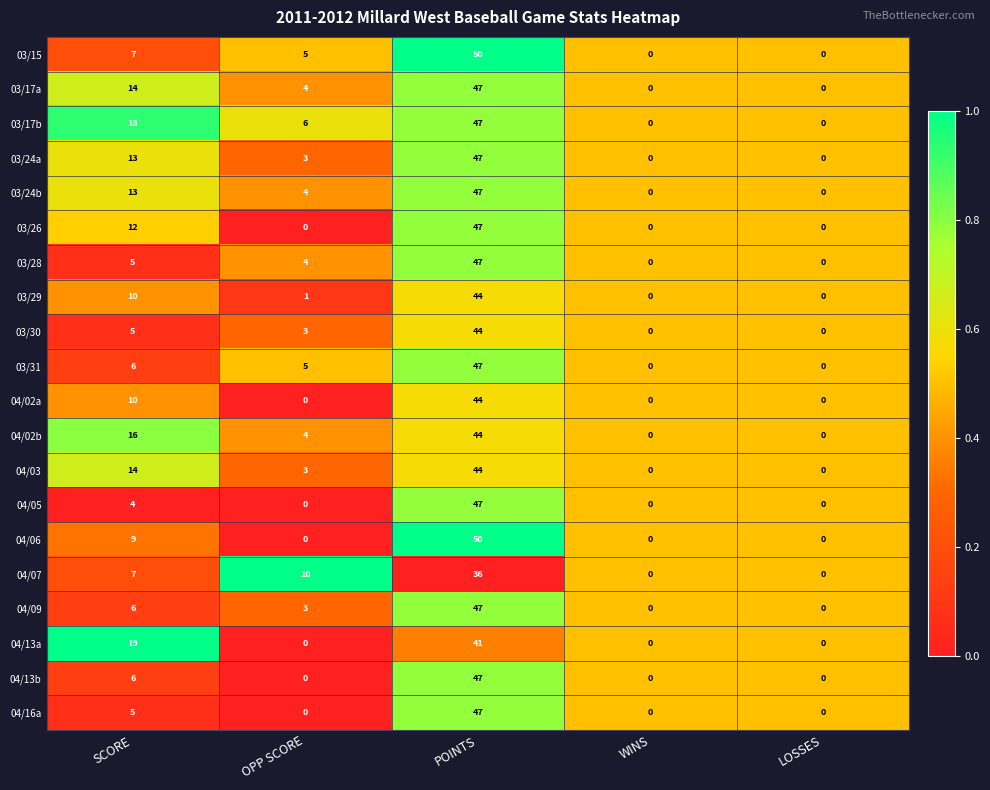

What is the difference between the highest and lowest values at SCORE?

15